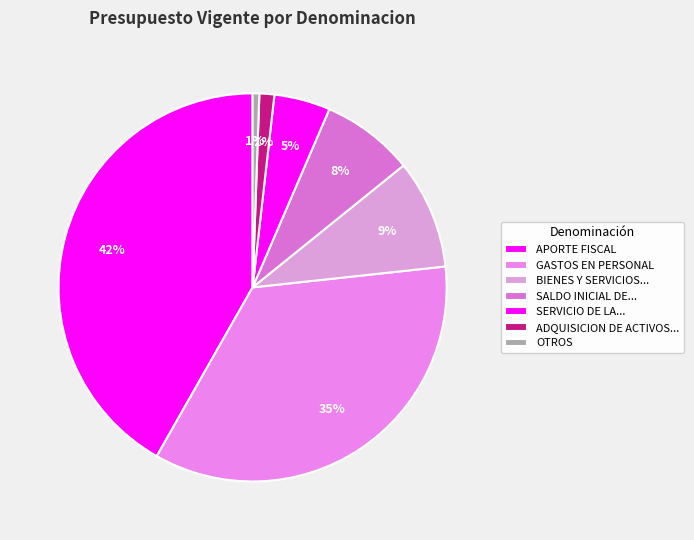

Which category has the biggest portion of the pie?

APORTE FISCAL